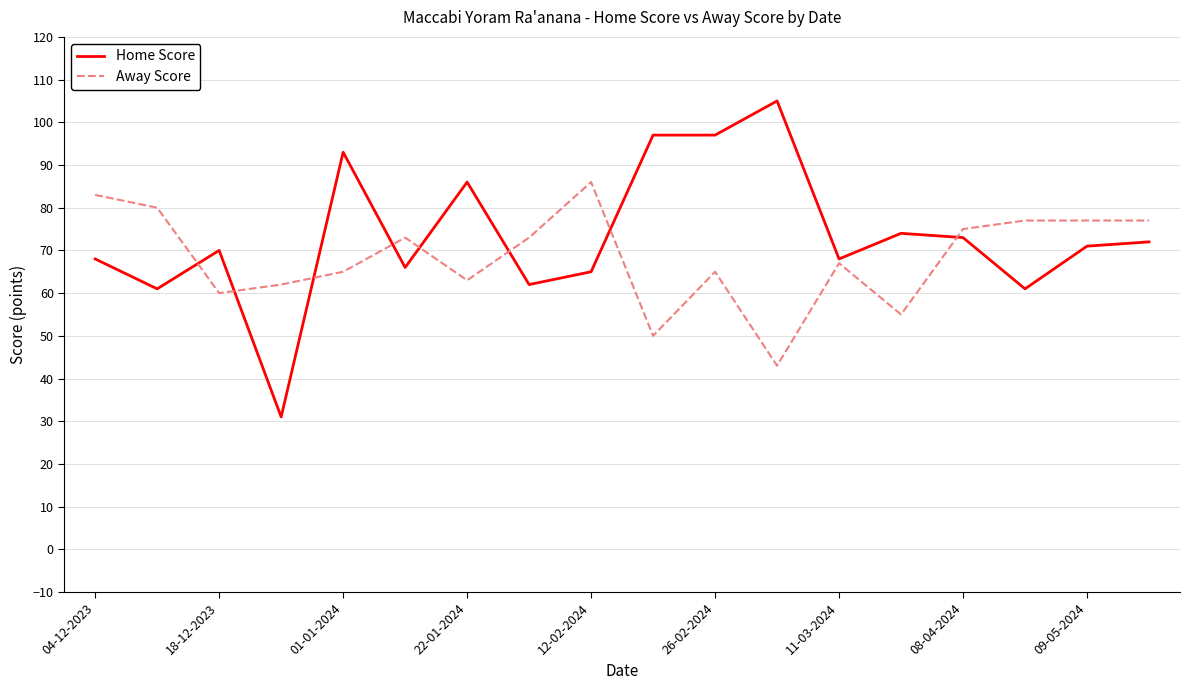

What is the maximum value for Away Score?

86